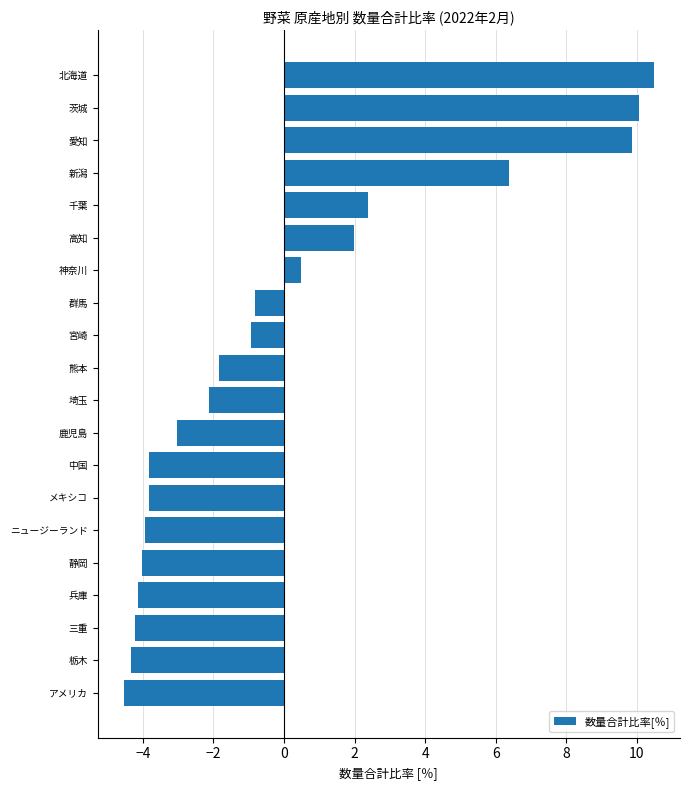

What is the difference between the maximum and second lowest values?

14.8